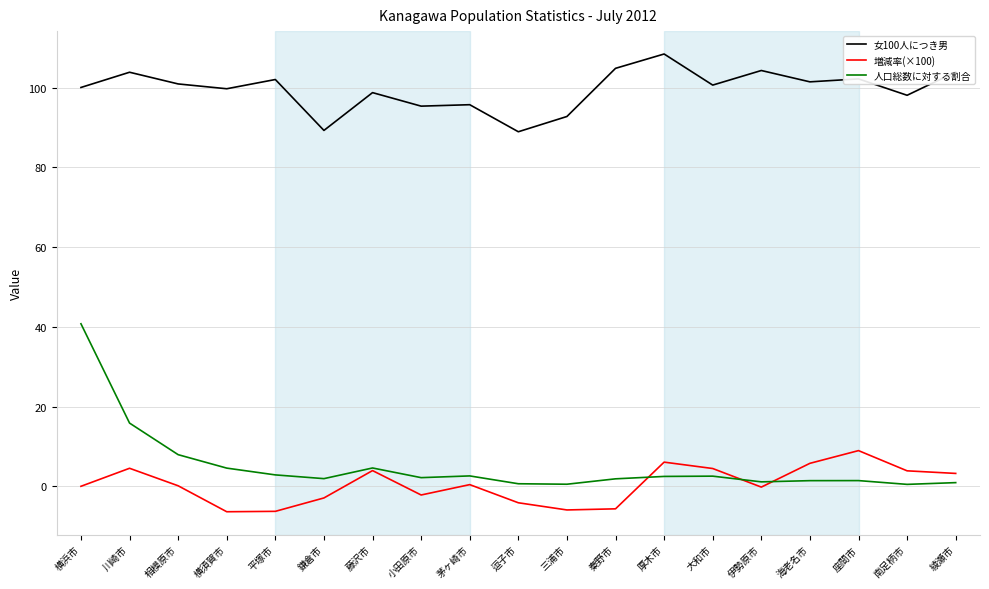

True or false: 人口総数に対する割合 and 女100人につき男 cross at least once.

False